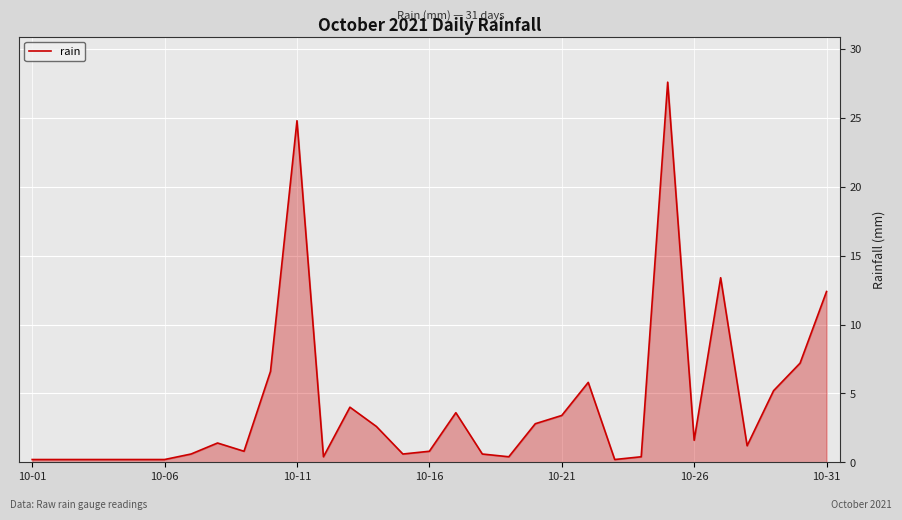

How many distinct data groups are displayed?

1